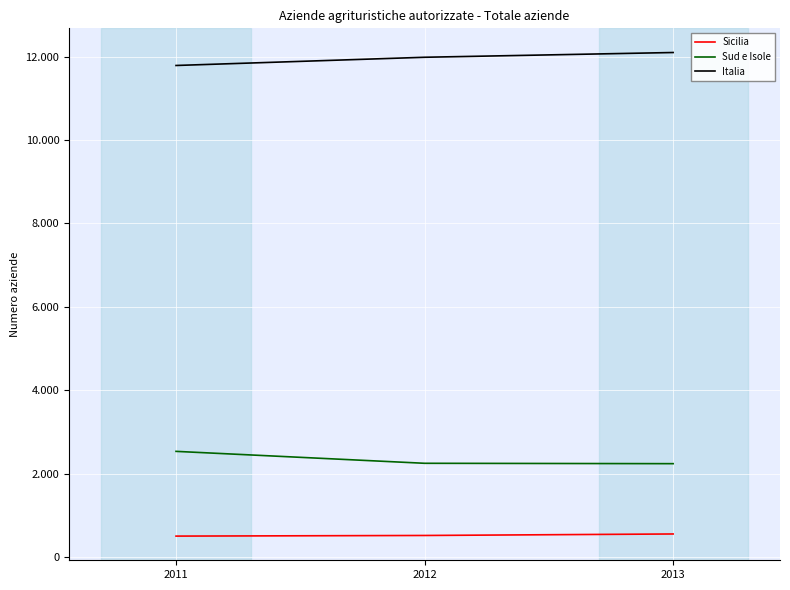

Is this an area chart (filled region under the line)?

No